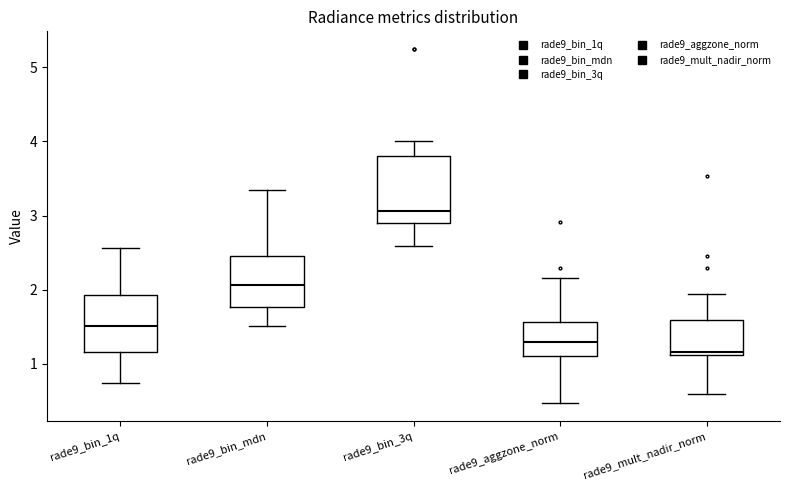

Where is the lower edge of the box for rade9_bin_3q on the y-axis? The values are not printed on the chart, so give them approximately, as read against the axis.

2.9